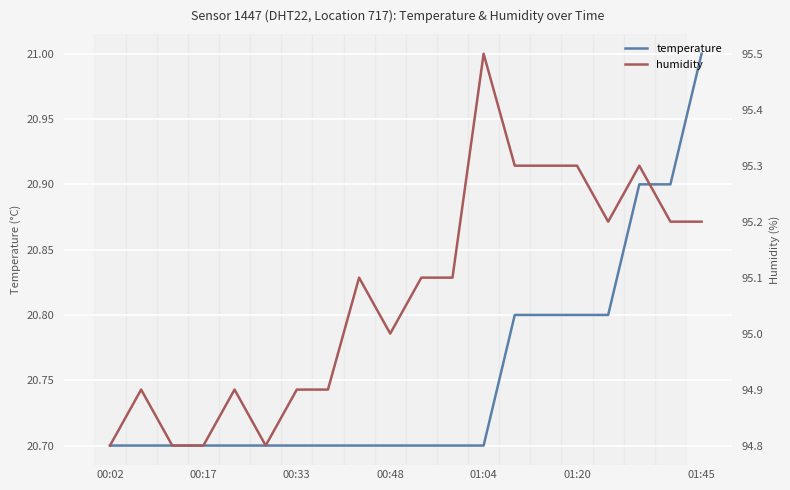

True or false: humidity and temperature intersect in this chart.

False